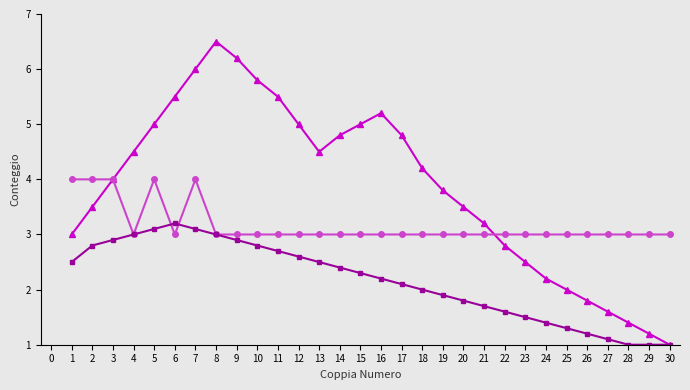

What is the minimum value shown in the chart?

1.0